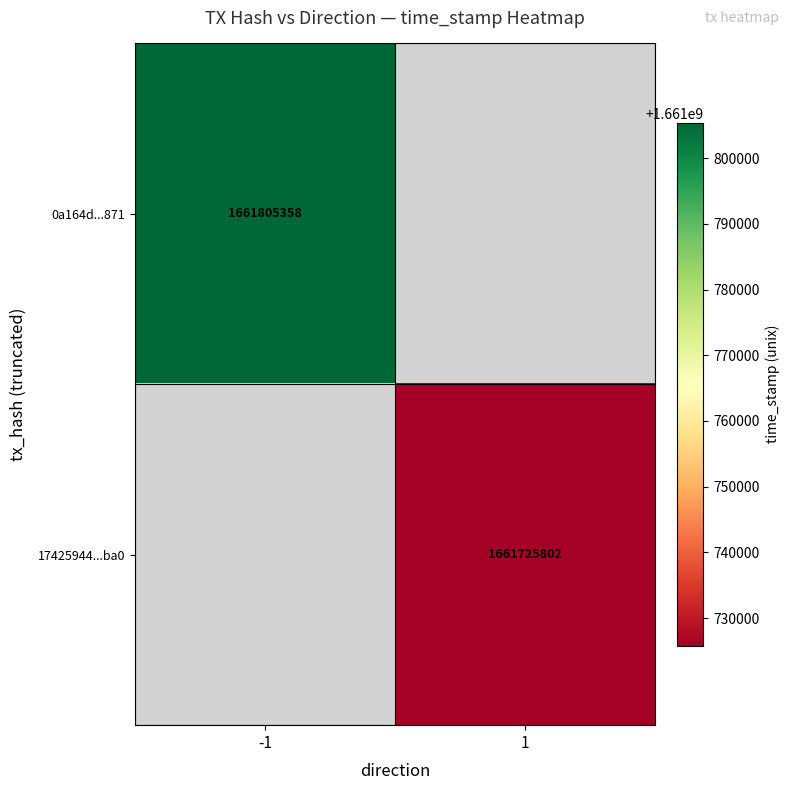

True or false: 17425944...ba0 has a value of 2979083187 at 1.

False